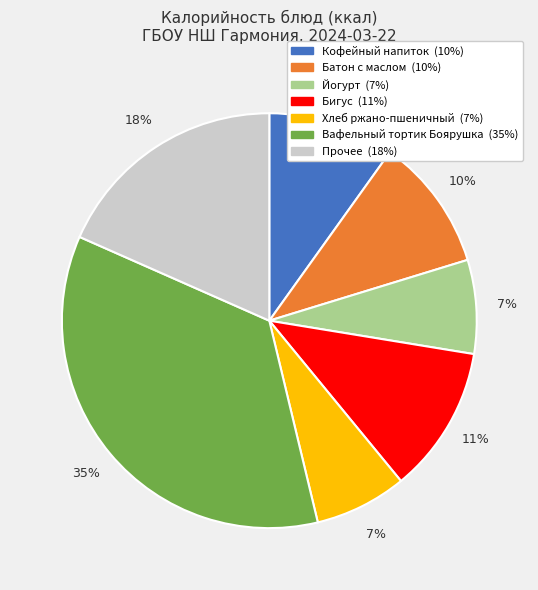

To the nearest percent, what is the average slice percentage?

14%